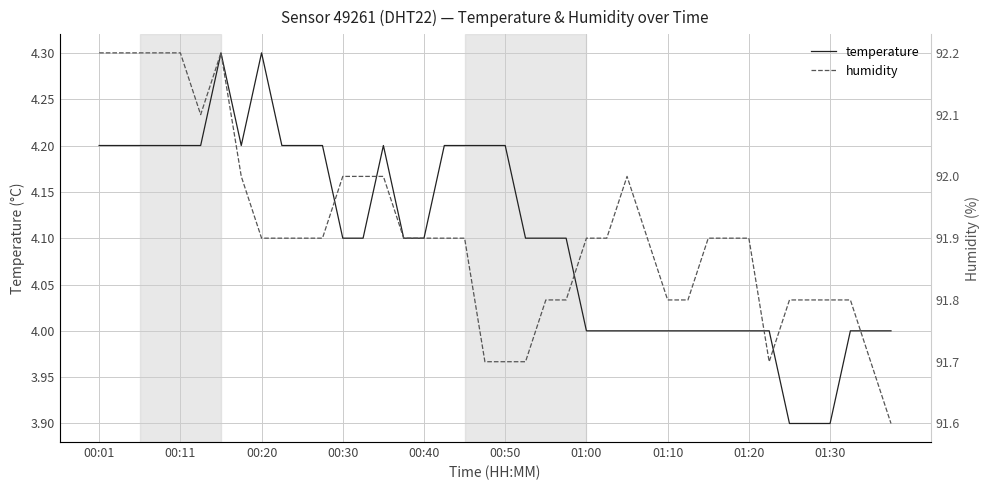

Is it true that temperature equals 1.9 at 01:30?

False